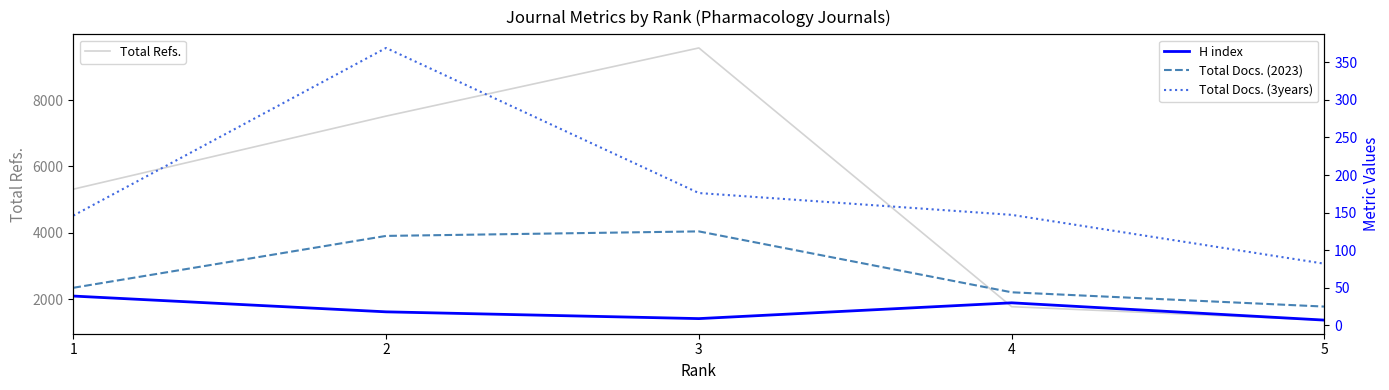

What is the difference between the maximum and minimum values in the H index series?

32